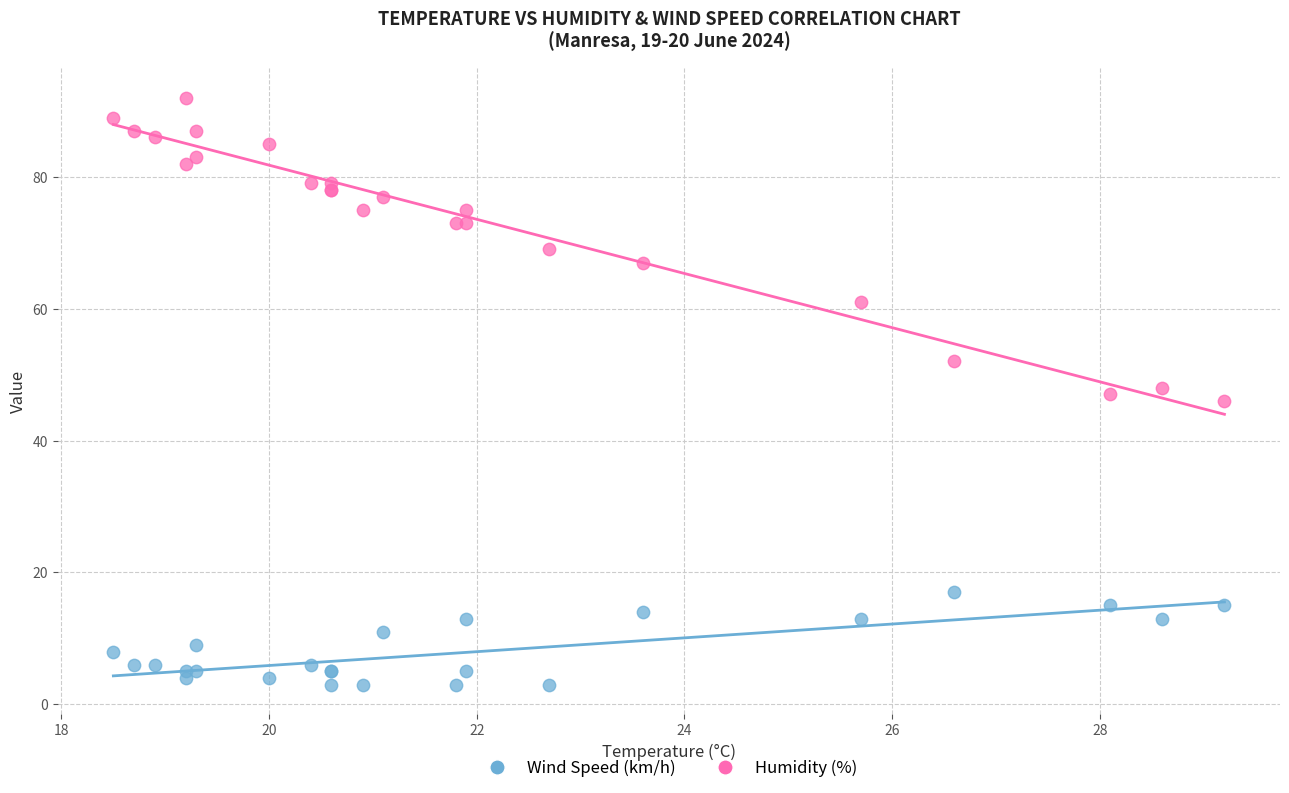

Which series contains the lowest Y value?

Wind Speed (km/h)